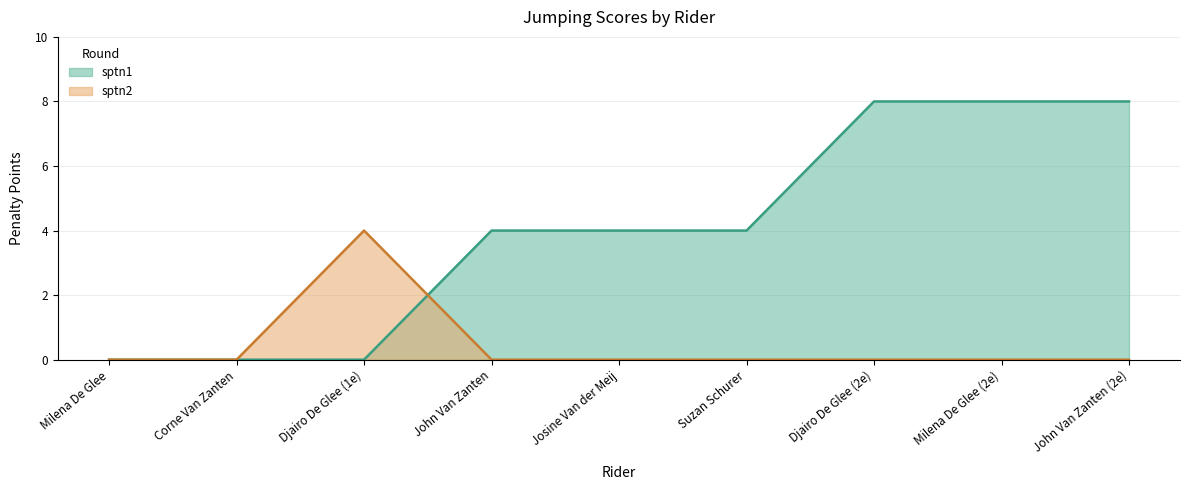

Rank the series by their average value, from highest to lowest.

sptn1, sptn2